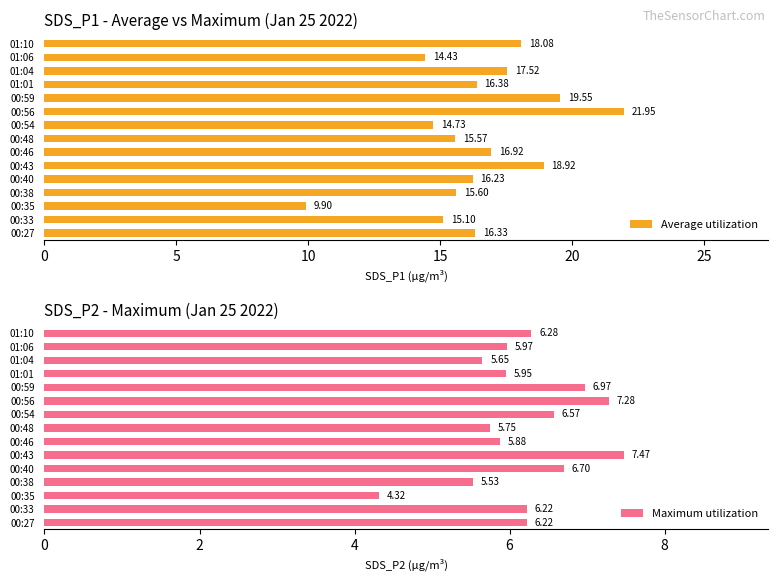

Does the chart contain stacked bars?

No